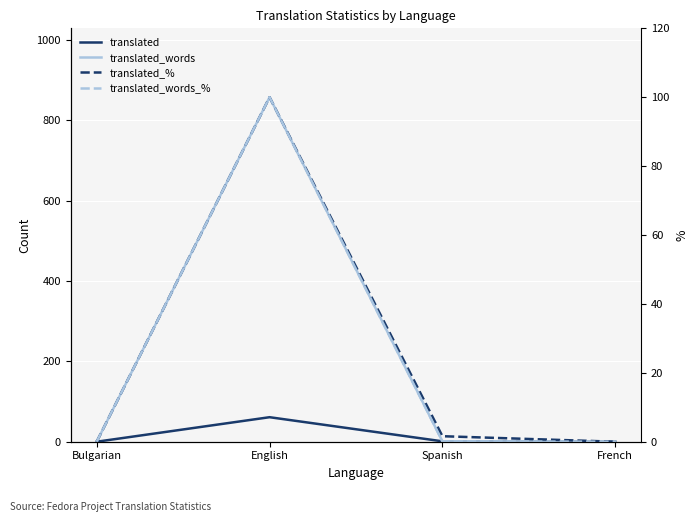

What is the label of the 2nd point from the left?

English